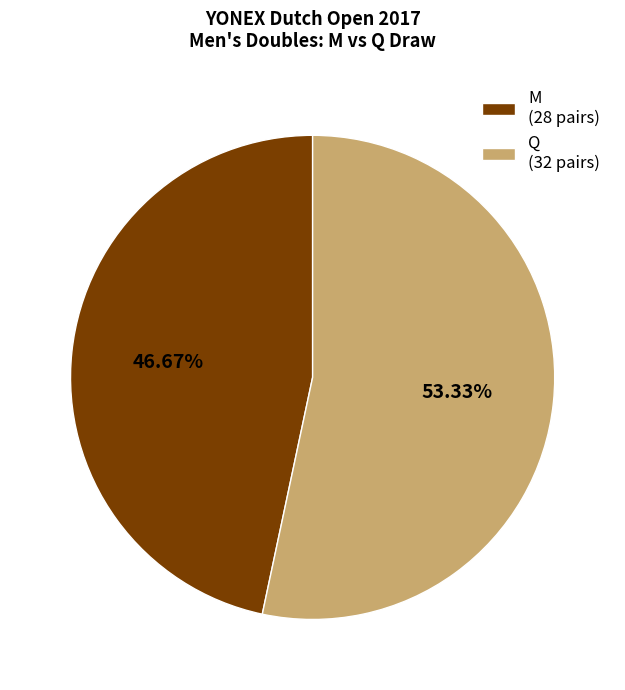

How many segments does this pie chart have?

2